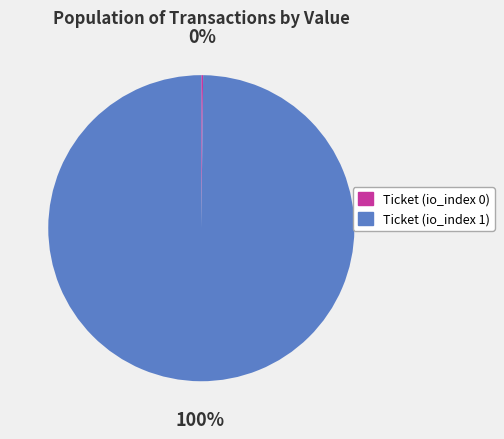

True or false: Ticket (io_index 1) accounts for 88% of the total.

False